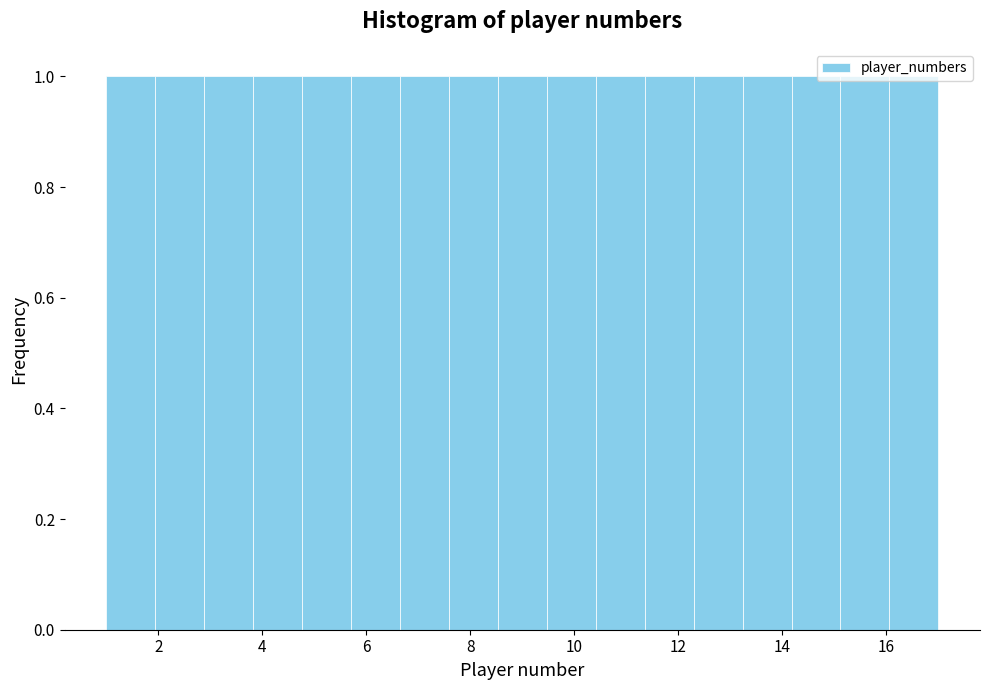

Reading left to right, list every bar in this chart as the range it spans on the x-axis followed by its height. Neither the bar edges nor the heights are printed on the chart, so give them approximately, as read against the axes.

1.0 to 2.0: 1
2.0 to 2.8: 1
2.8 to 3.8: 1
3.8 to 4.8: 1
4.8 to 5.8: 1
5.8 to 6.6: 1
6.6 to 7.6: 1
7.6 to 8.6: 1
8.6 to 9.4: 1
9.4 to 10.4: 1
10.4 to 11.4: 1
11.4 to 12.2: 1
12.2 to 13.2: 1
13.2 to 14.2: 1
14.2 to 15.2: 1
15.2 to 16.0: 1
16.0 to 17.0: 1